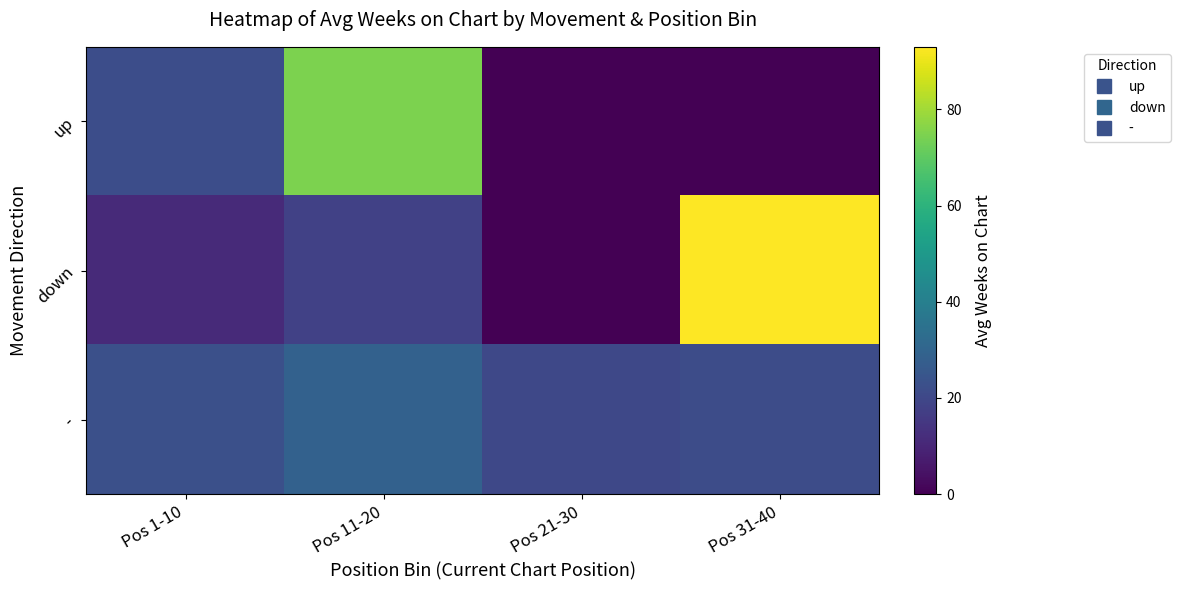

Which series has the widest spread of values?

down